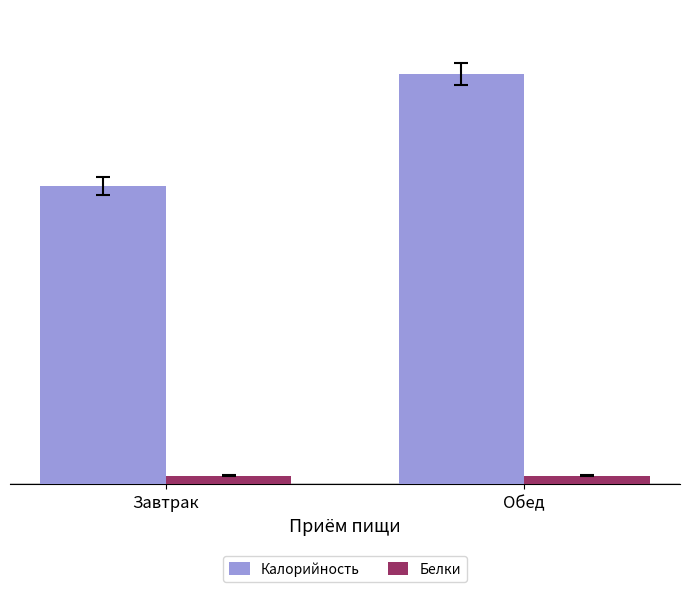

What are all the series names shown in the legend?

Калорийность, Белки